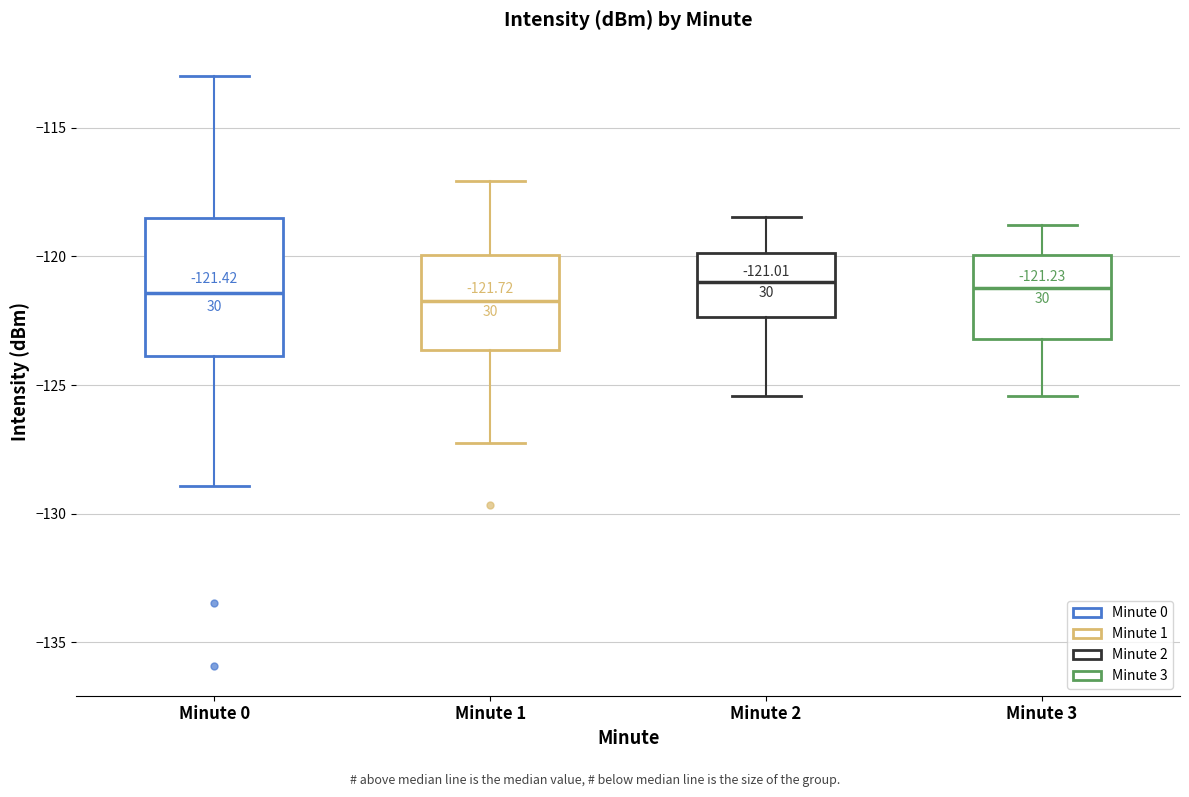

Comparing the boxes themselves (not the whiskers), which one is the tallest?

Minute 0